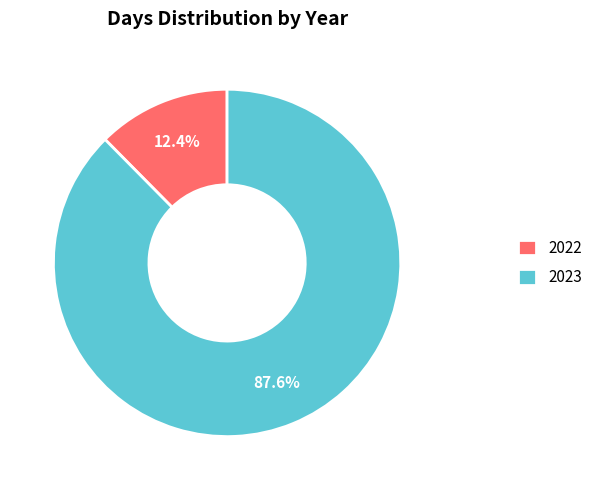

To the nearest percent, what percentage of the pie is 2022?

12%